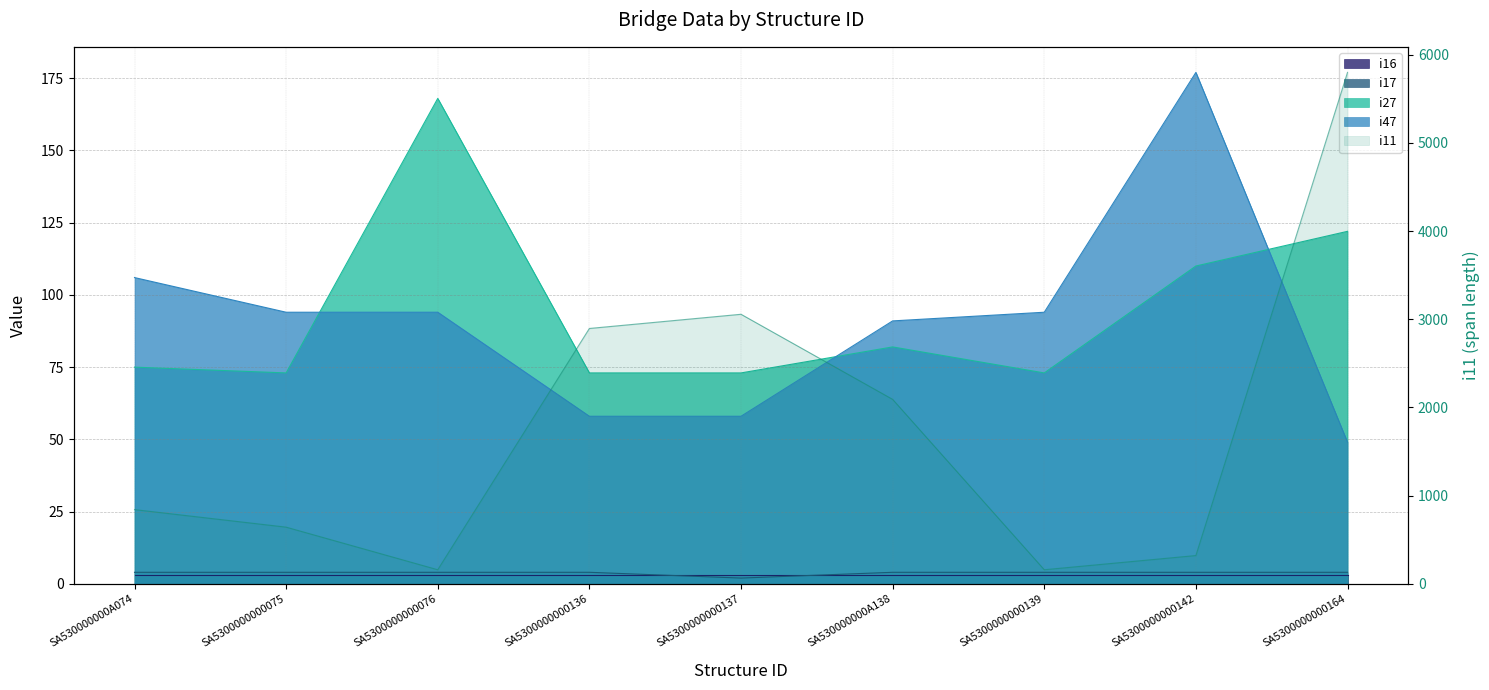

At which label does the data first exceed 842?

SA5300000000136